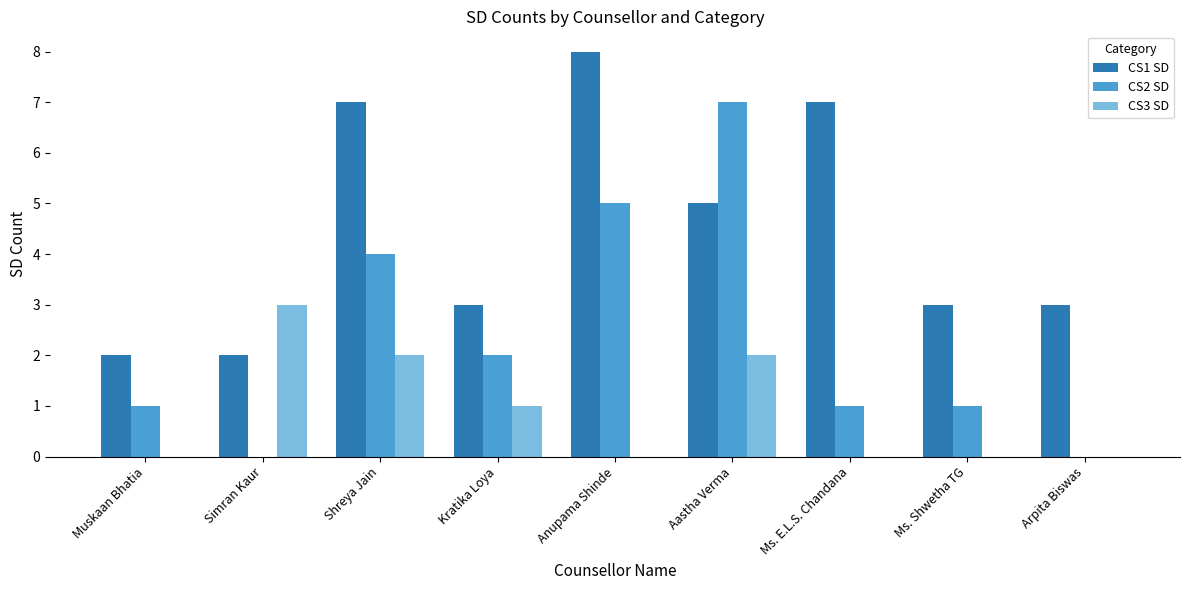

At which category does the chart reach its peak across all series?

Anupama Shinde